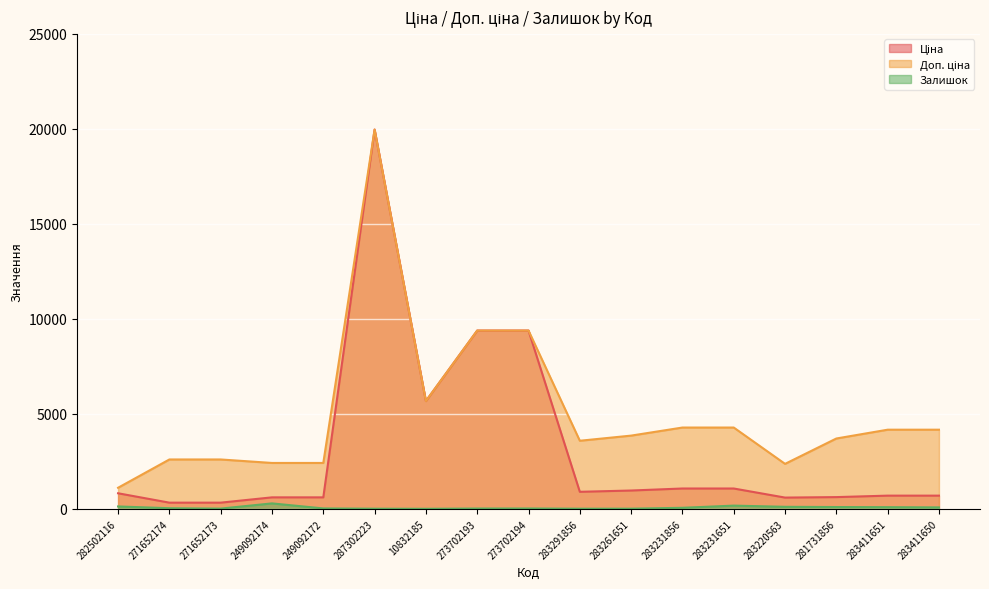

What is the total value across all series at 283411651?

4946.8